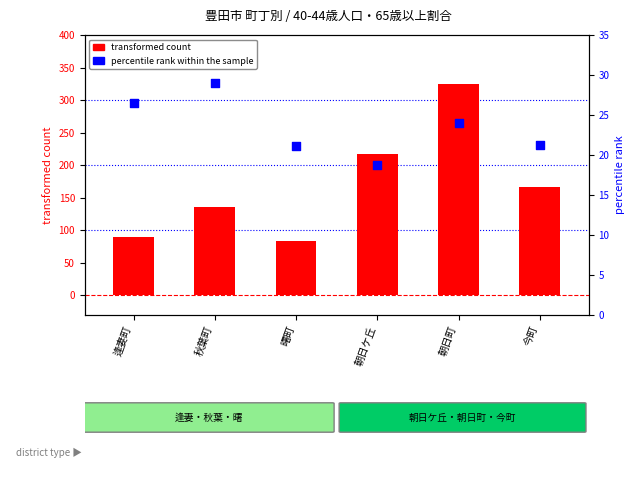

At which category is the sum across all series the highest?

朝日町